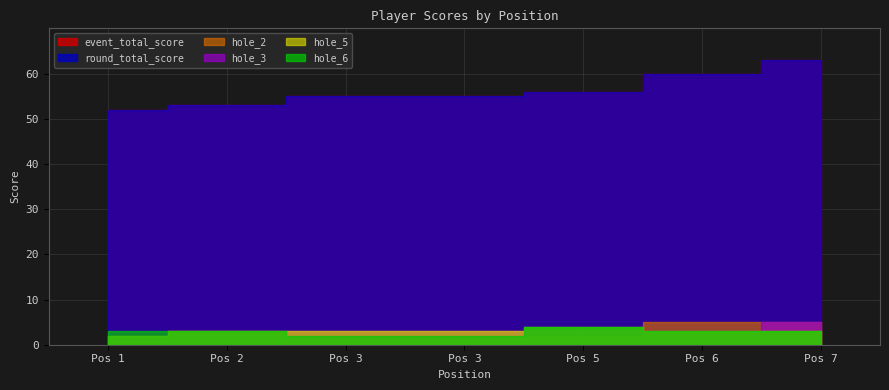

Is it true that hole_3 equals 5 at 6?

False